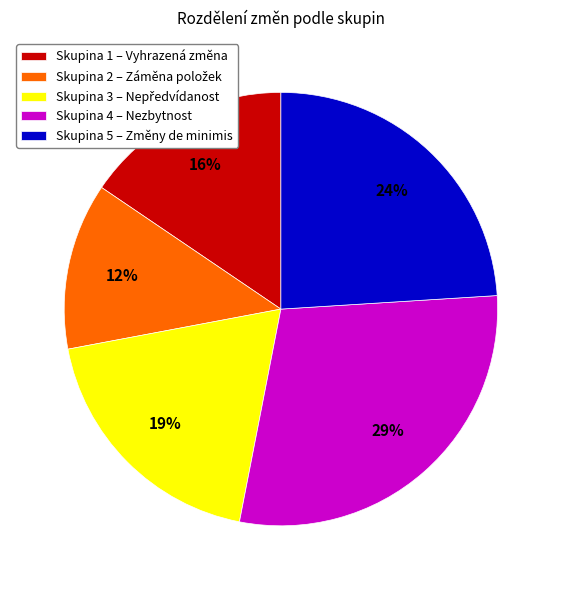

How many segments does this pie chart have?

5